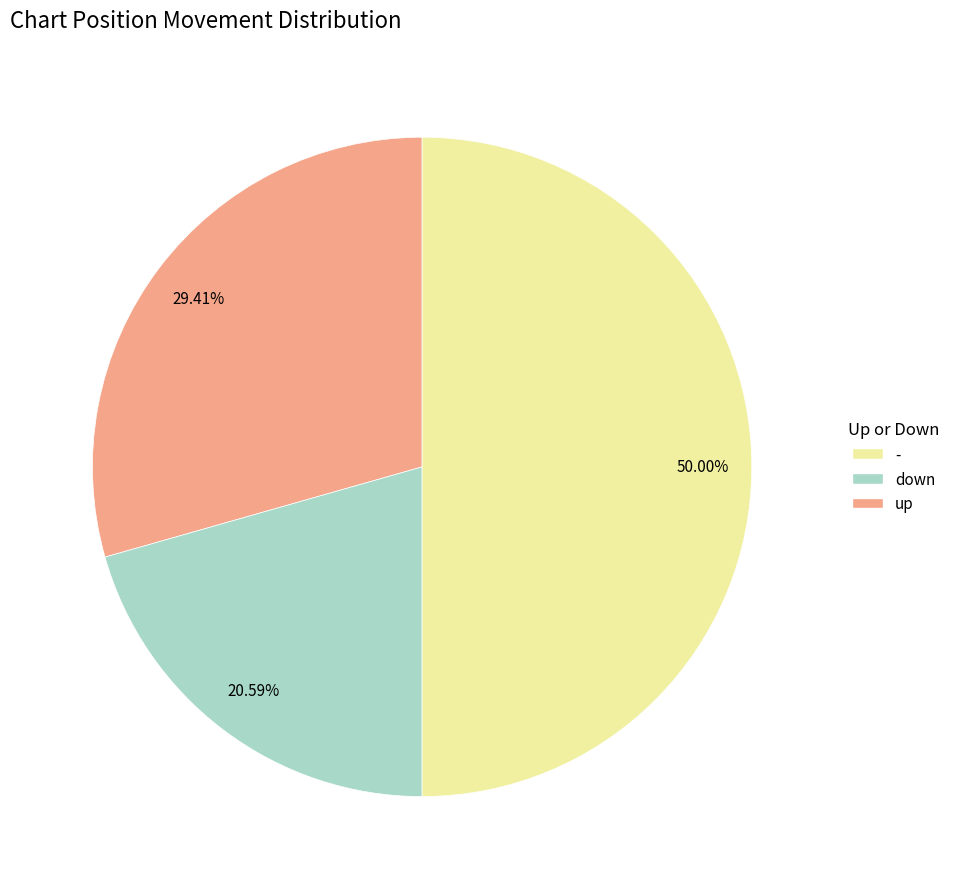

How many segments does this pie chart have?

3